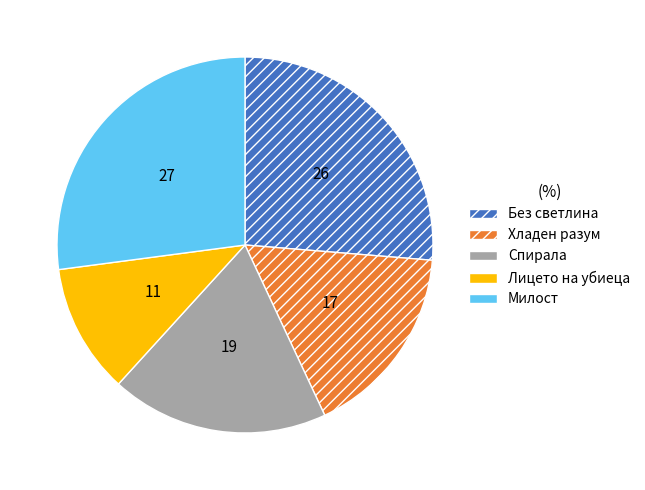

Does Без светлина account for over 50% of the chart?

No